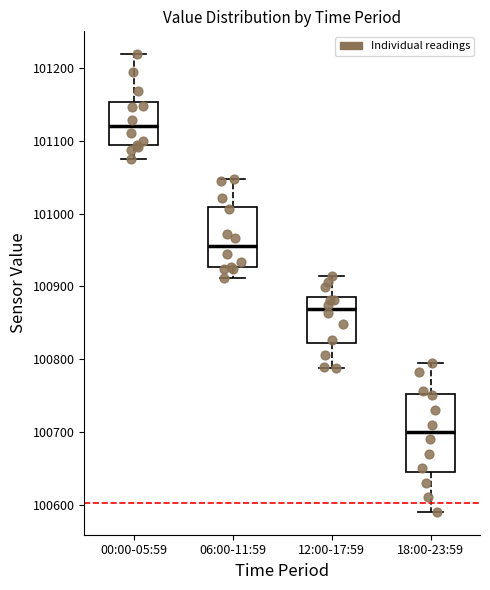

Where does the lower whisker of the box for 18:00-23:59 end on the y-axis? The values are not printed on the chart, so give them approximately, as read against the axis.

100590